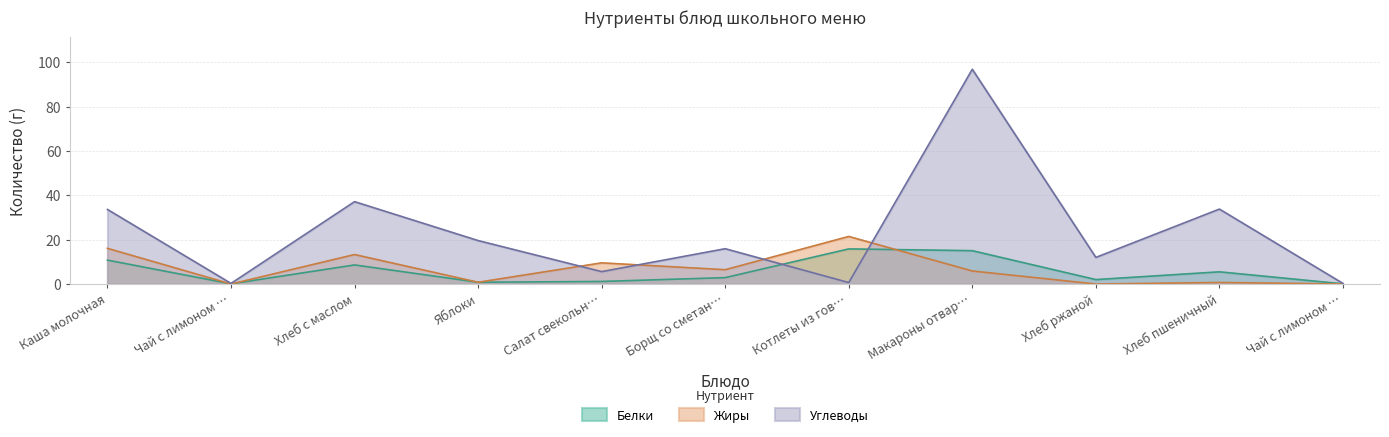

True or false: Углеводы and Белки cross at least once.

True